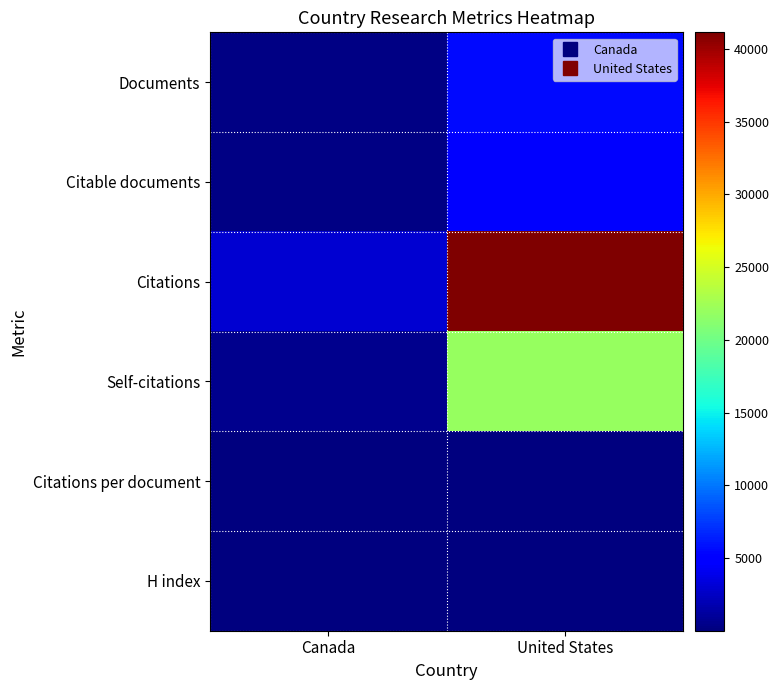

What is the spread (max minus min) of values at United States?

41128